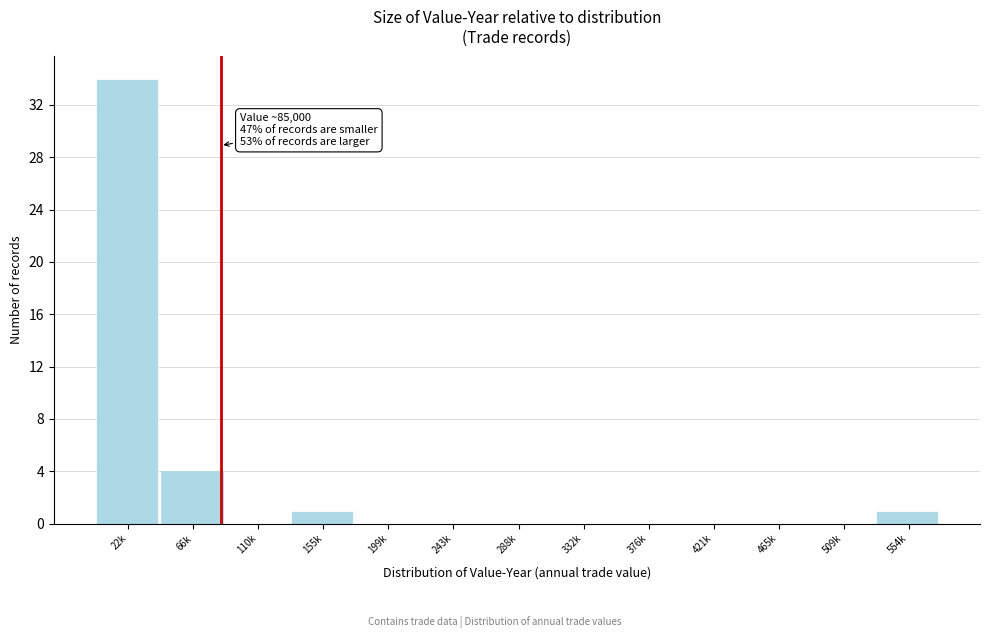

Reading left to right, transcribe all the data shown in this chart.

22k=34	66k=4	110k=0	155k=1	199k=0	243k=0	288k=0	332k=0	376k=0	421k=0	465k=0	509k=0	554k=1